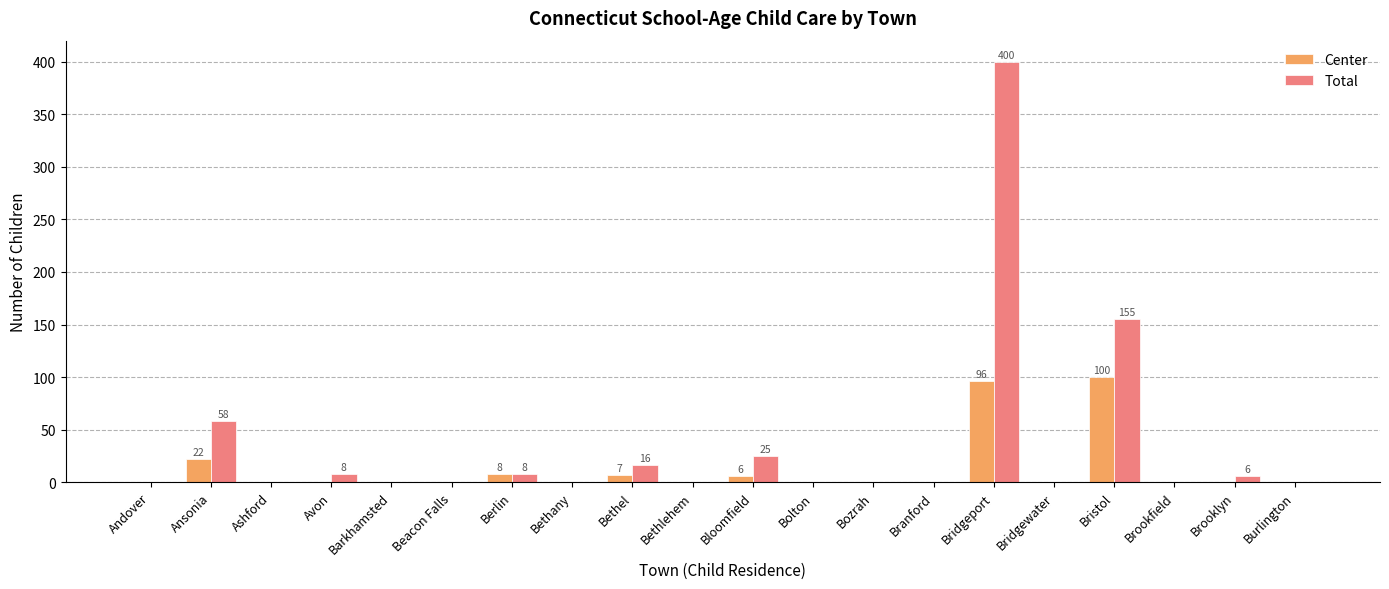

Which category has the highest value across all series?

Bridgeport